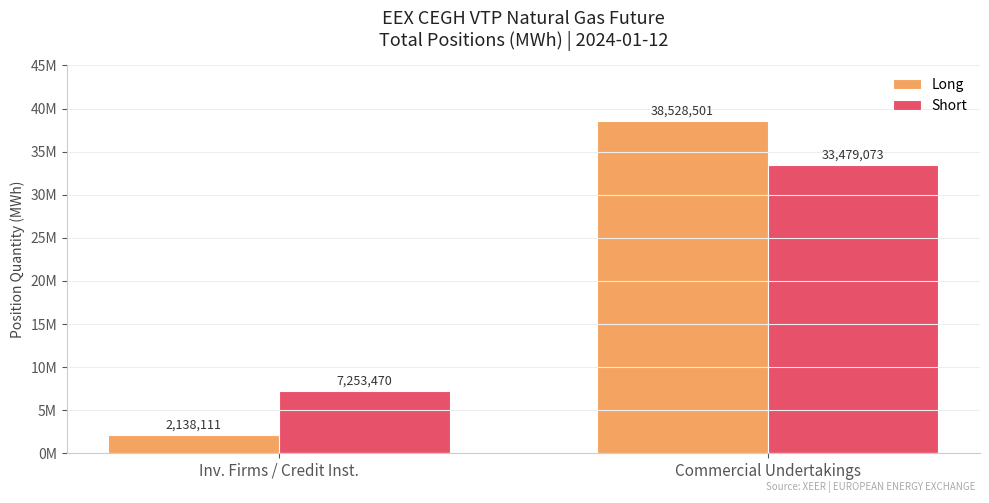

Are the bars horizontal?

No